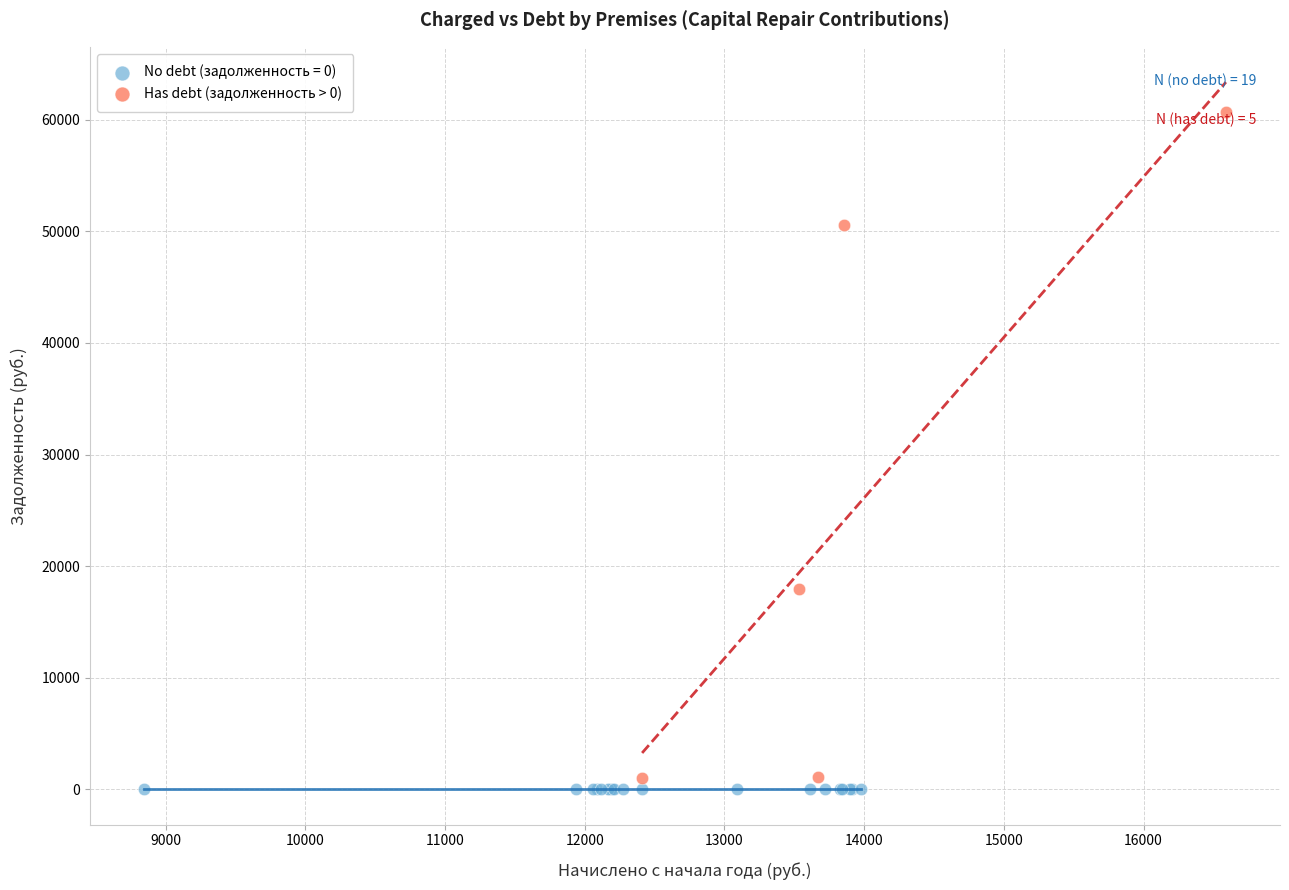

Which series contains the highest Y value?

Has debt (задолженность > 0)